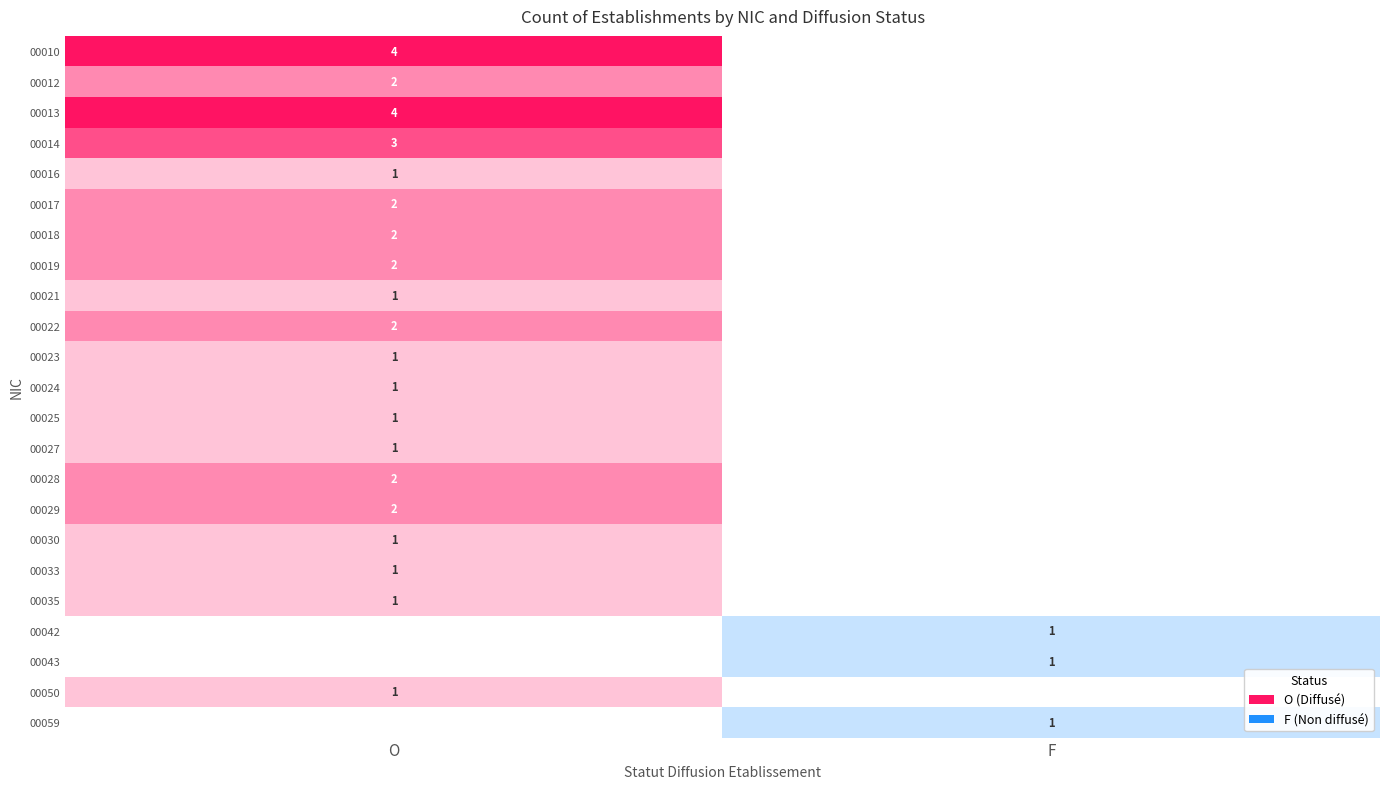

Is it true that 00013 equals 0 at F?

True